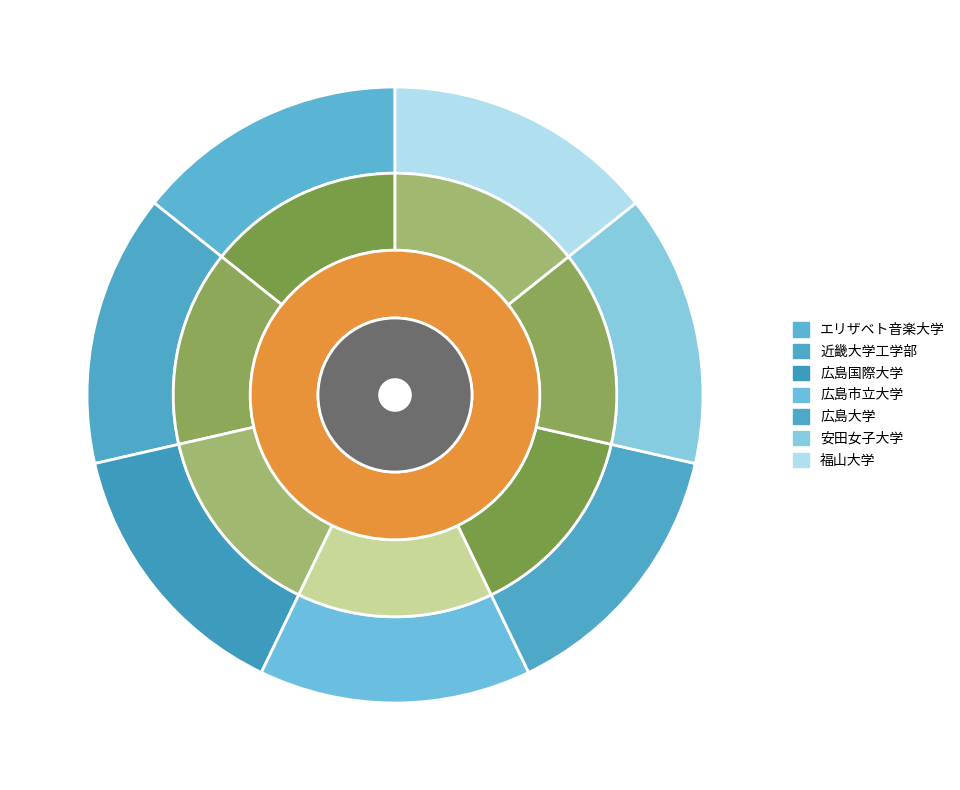

Between 福山大学 and 安田女子大学, which is larger?

福山大学